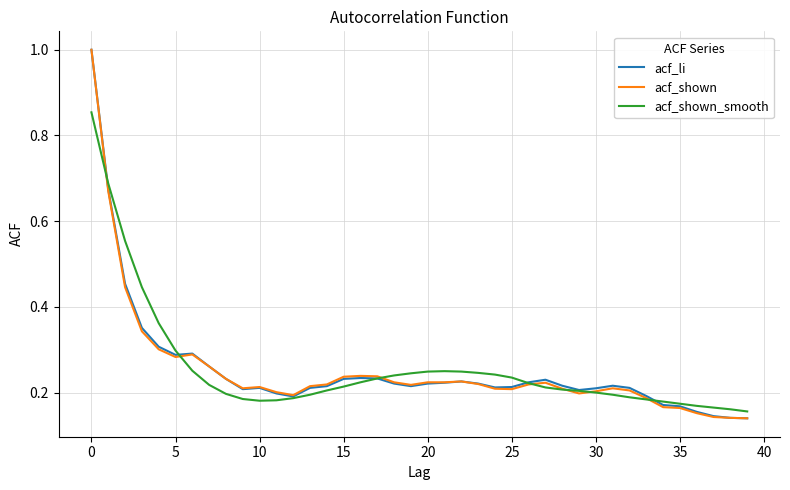

How many distinct data groups are displayed?

3